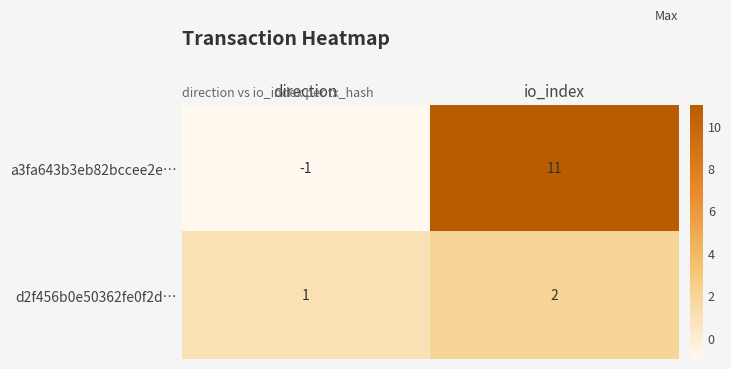

True or false: a3fa643b3eb82bccee2e… has a value of 0 at direction.

False